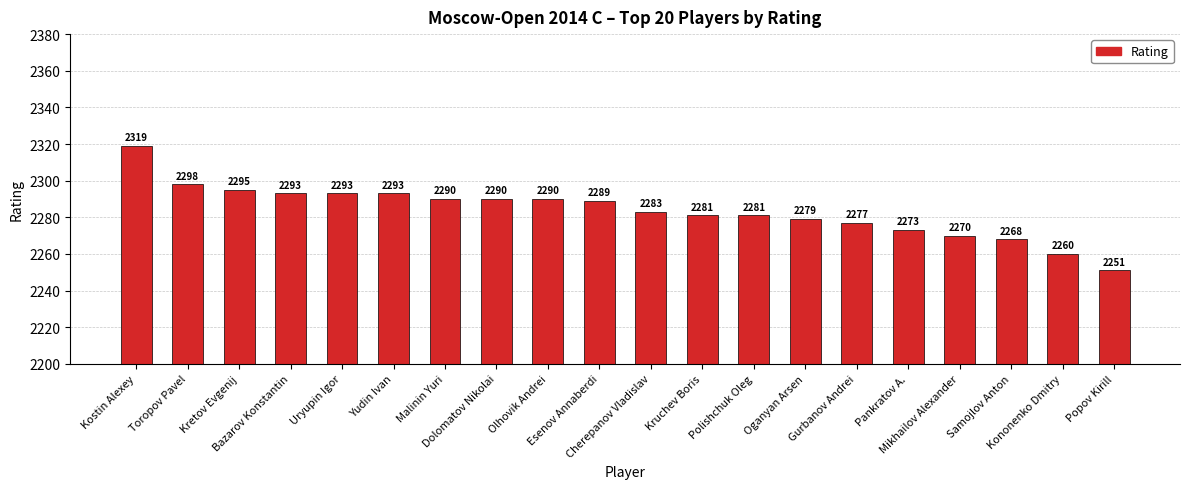

Where does the data first go above 2289?

Kostin Alexey